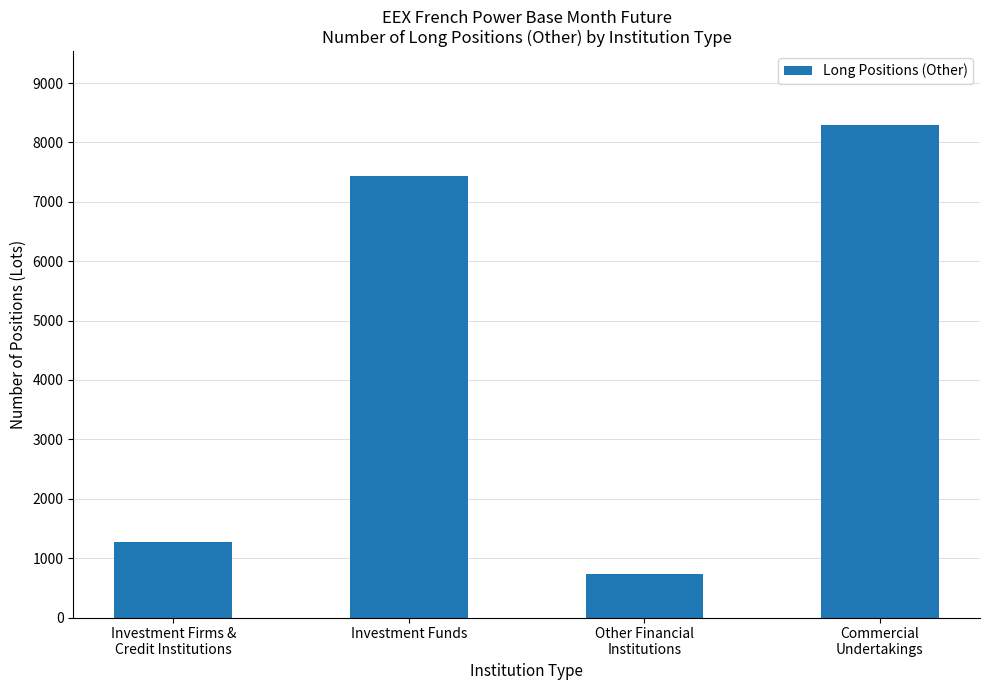

Is it true that the value at Investment Funds is 10569.7?

False